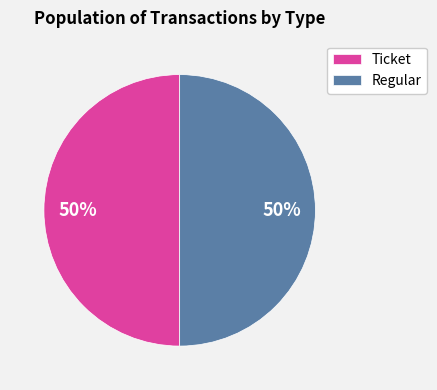

How many slices are in this pie chart?

2